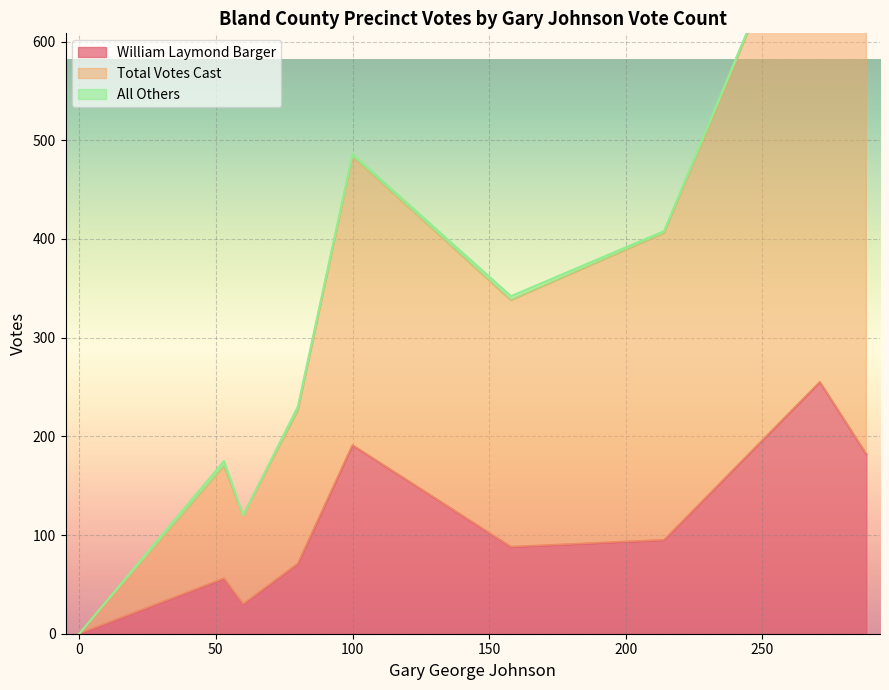

What is the difference between the maximum and second lowest values in the All Others series?

5